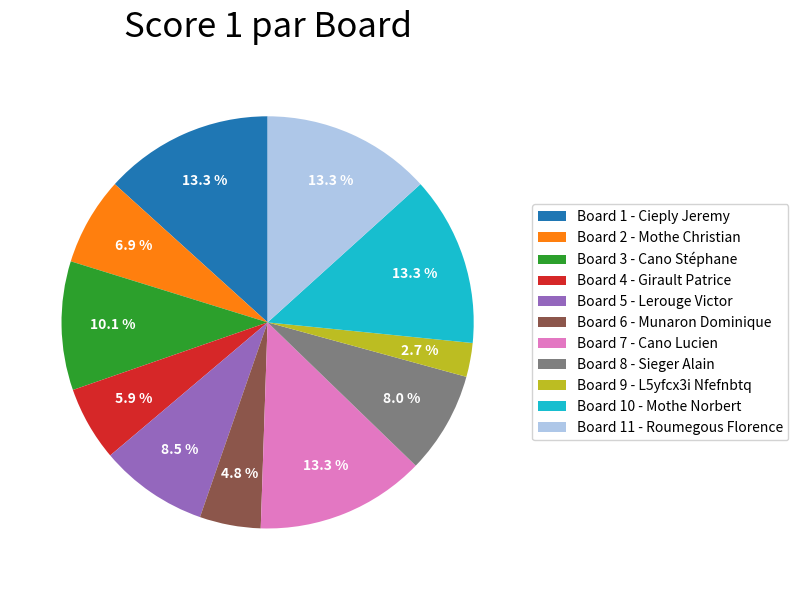

Combined, do Board 2 - Mothe Christian and Board 6 - Munaron Dominique account for over 50%?

No